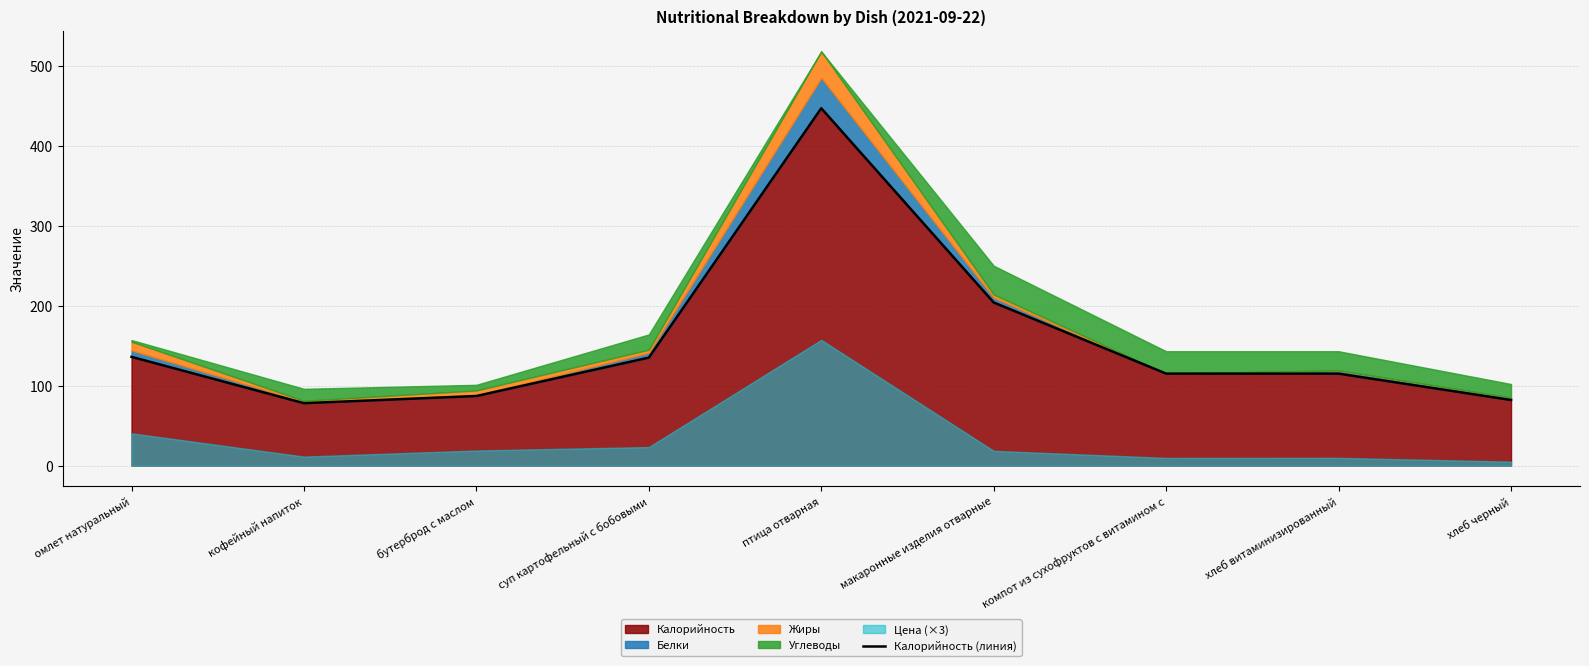

Where is the first local minimum?

кофейный напиток